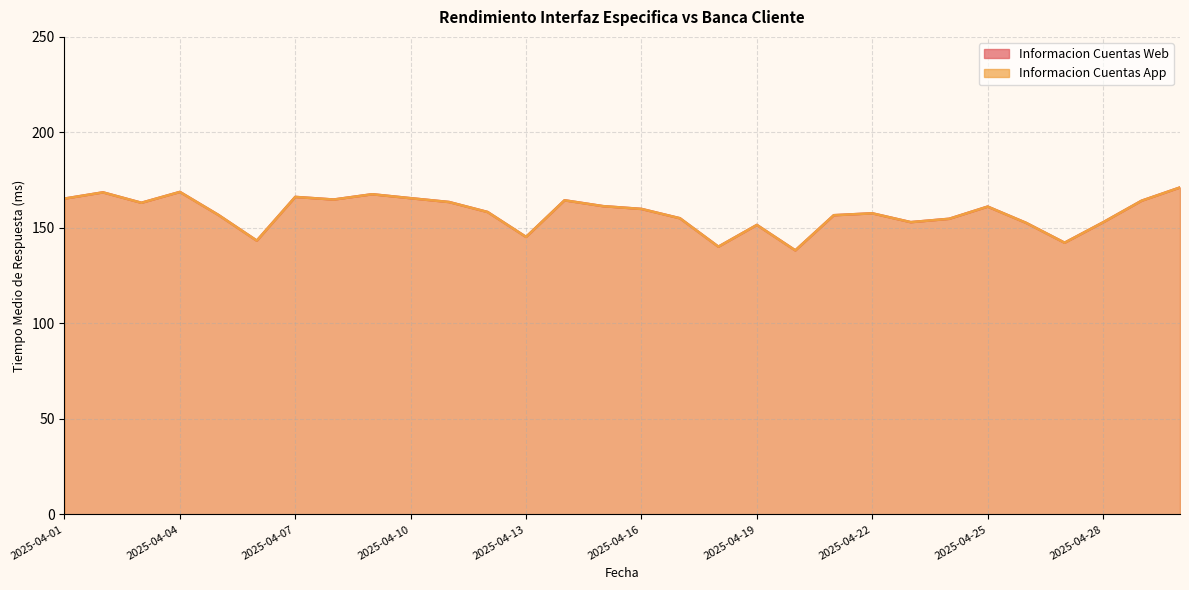

What is the value of the Informacion Cuentas Web point at the 18th from the left?

140.2